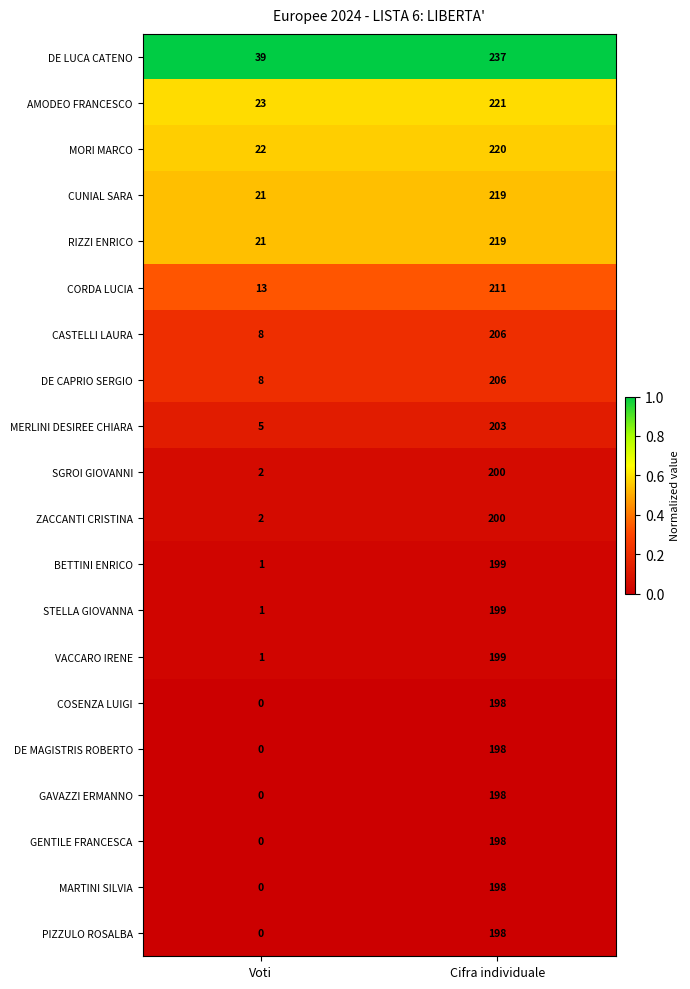

The value of DE MAGISTRIS ROBERTO at Cifra individuale is 46. True or false?

False